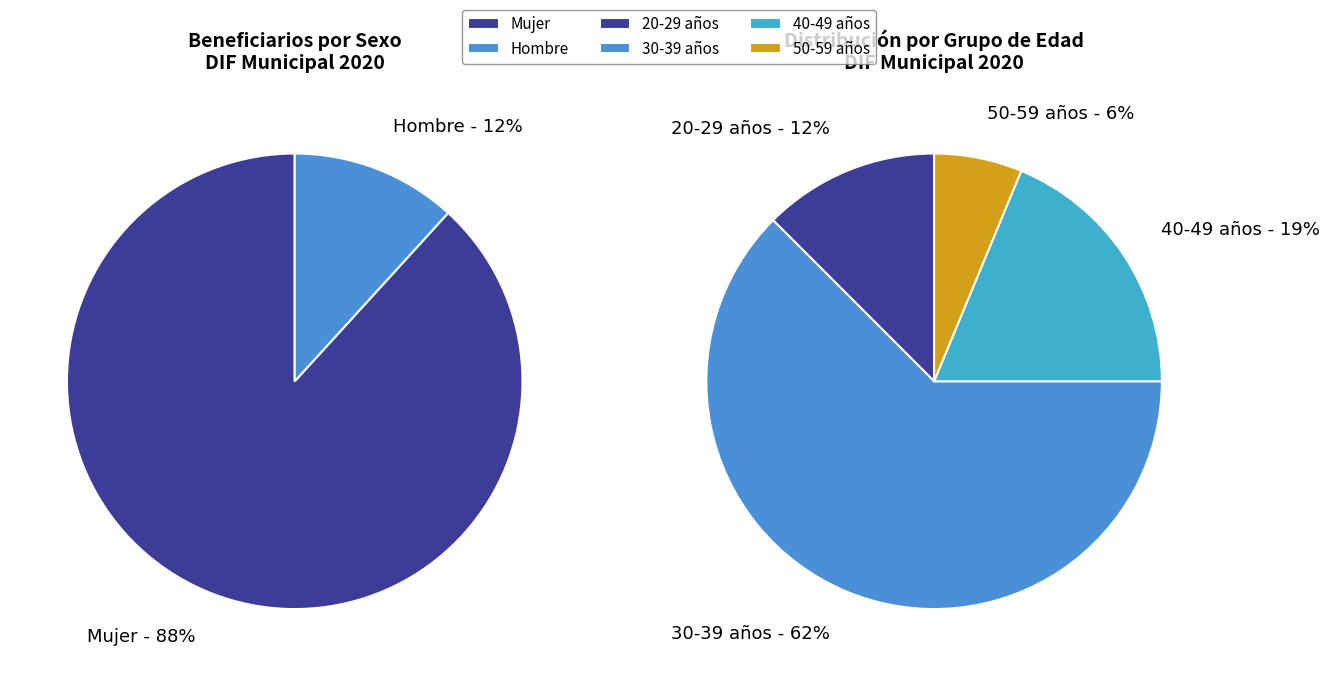

The Mujer slice represents 88% of the pie. True or false?

True